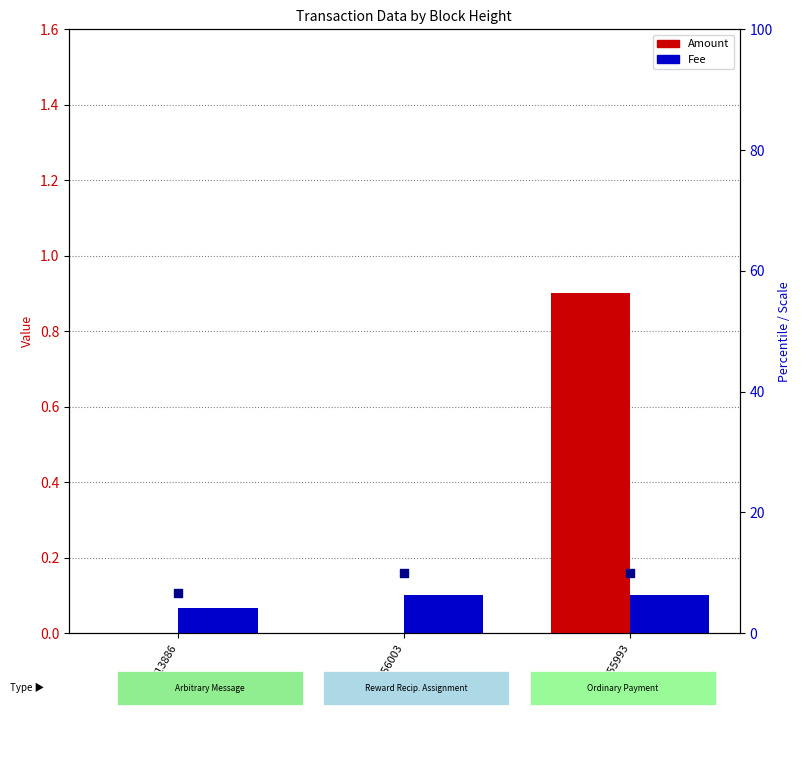

Which series reaches the minimum Y coordinate?

Amount